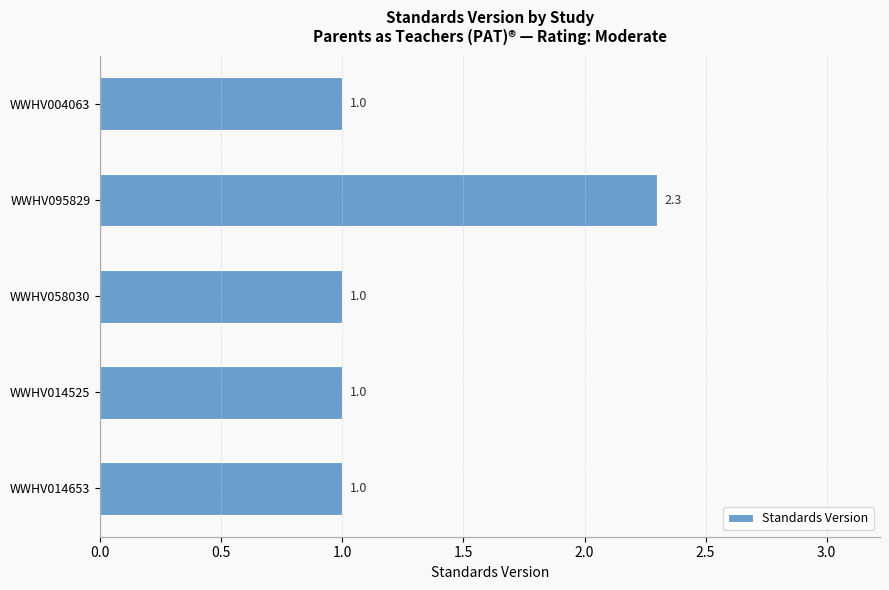

What is the sum of all values?

6.3